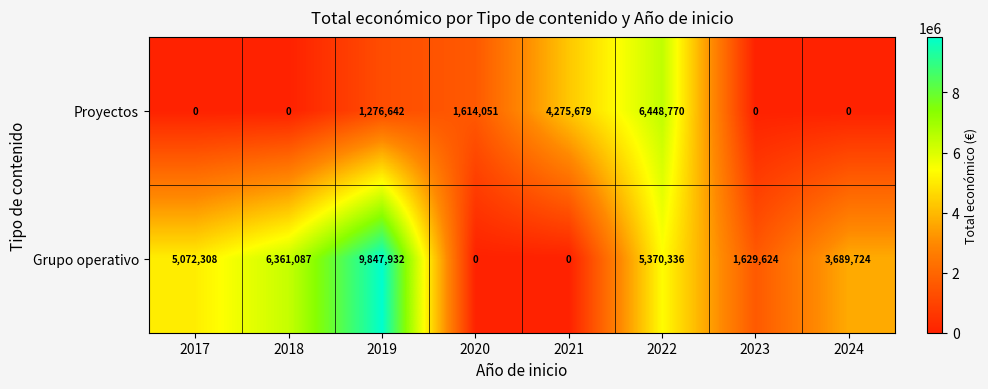

What is the maximum value for Grupo operativo?

9847932